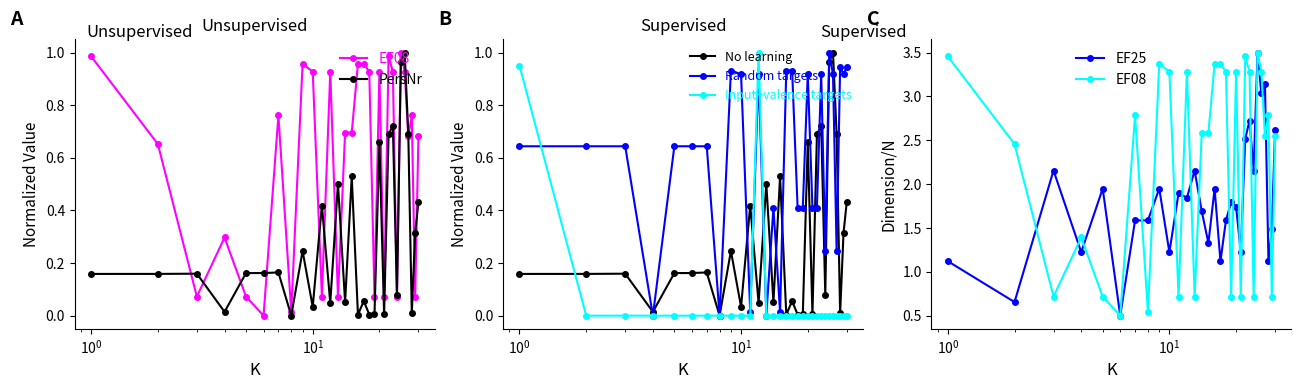

True or false: Random targets has more than 0 interior local peaks.

True